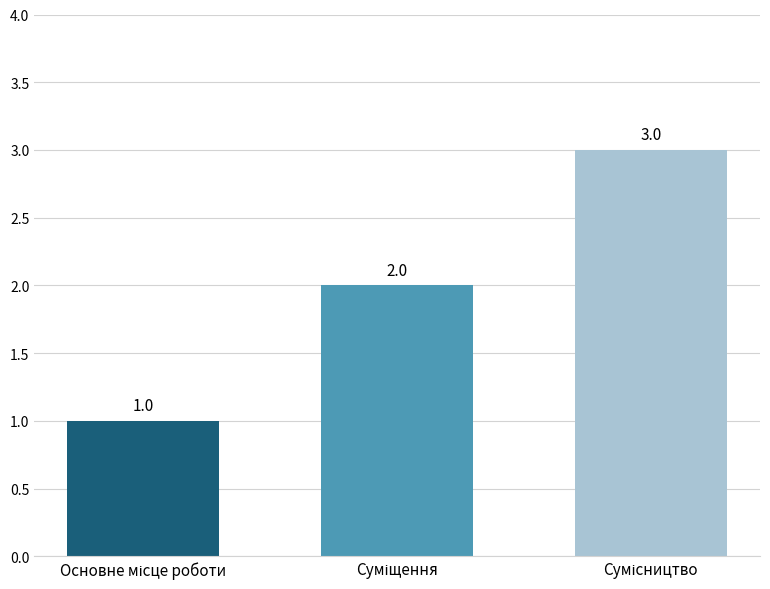

What is the sum of all values?

6